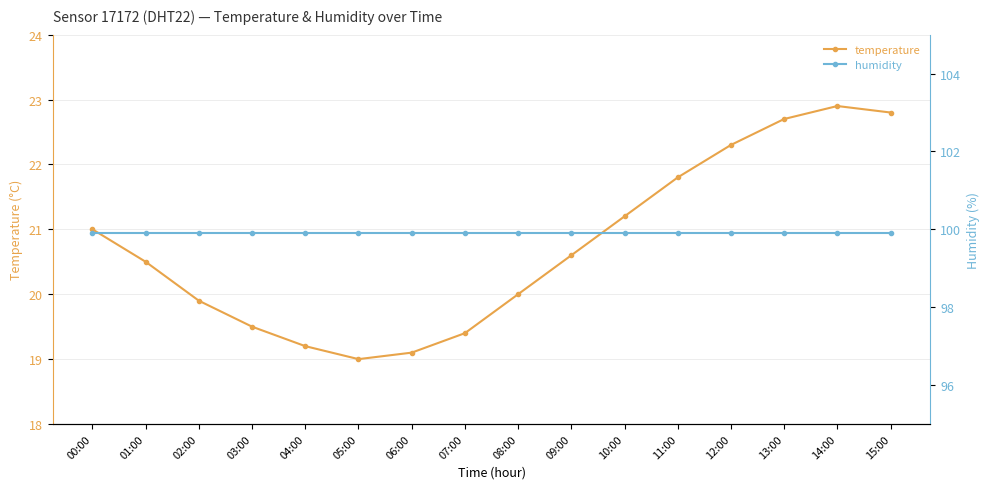

Reading left to right, extract all data points from this chart.

temperature: 00:00=21.0	01:00=20.5	02:00=19.9	03:00=19.5	04:00=19.2	05:00=19.0	06:00=19.1	07:00=19.4	08:00=20.0	09:00=20.6	10:00=21.2	11:00=21.8	12:00=22.3	13:00=22.7	14:00=22.9	15:00=22.8
humidity: 00:00=99.9	01:00=99.9	02:00=99.9	03:00=99.9	04:00=99.9	05:00=99.9	06:00=99.9	07:00=99.9	08:00=99.9	09:00=99.9	10:00=99.9	11:00=99.9	12:00=99.9	13:00=99.9	14:00=99.9	15:00=99.9